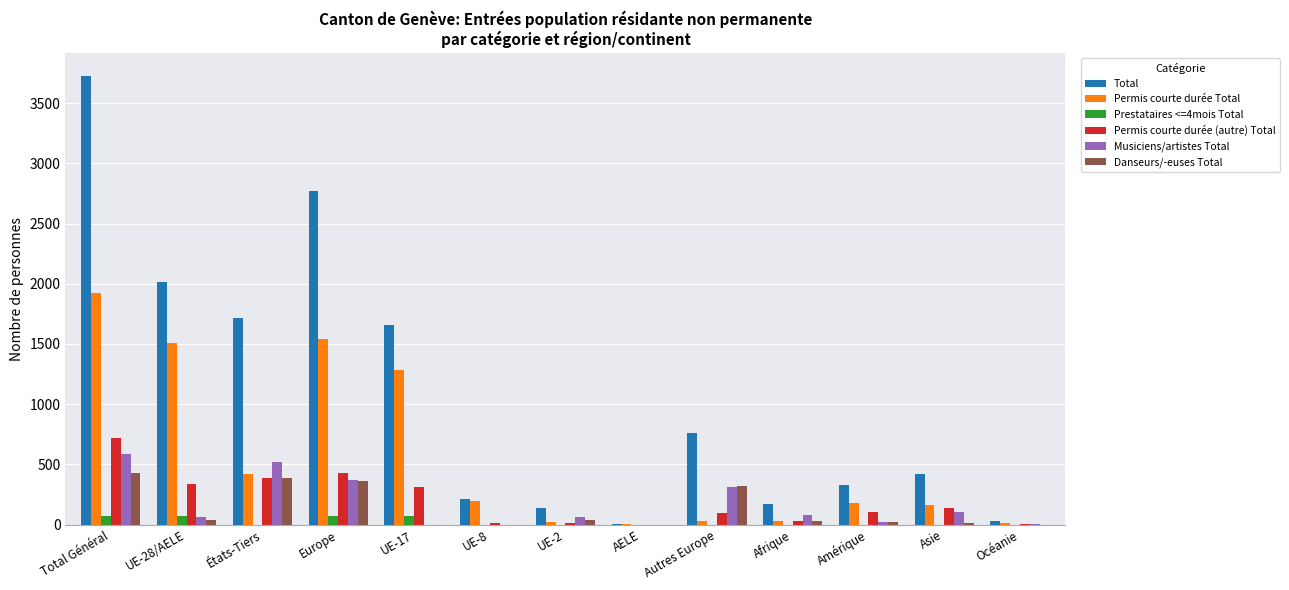

At which label does Permis courte durée Total first exceed 179?

Total Général